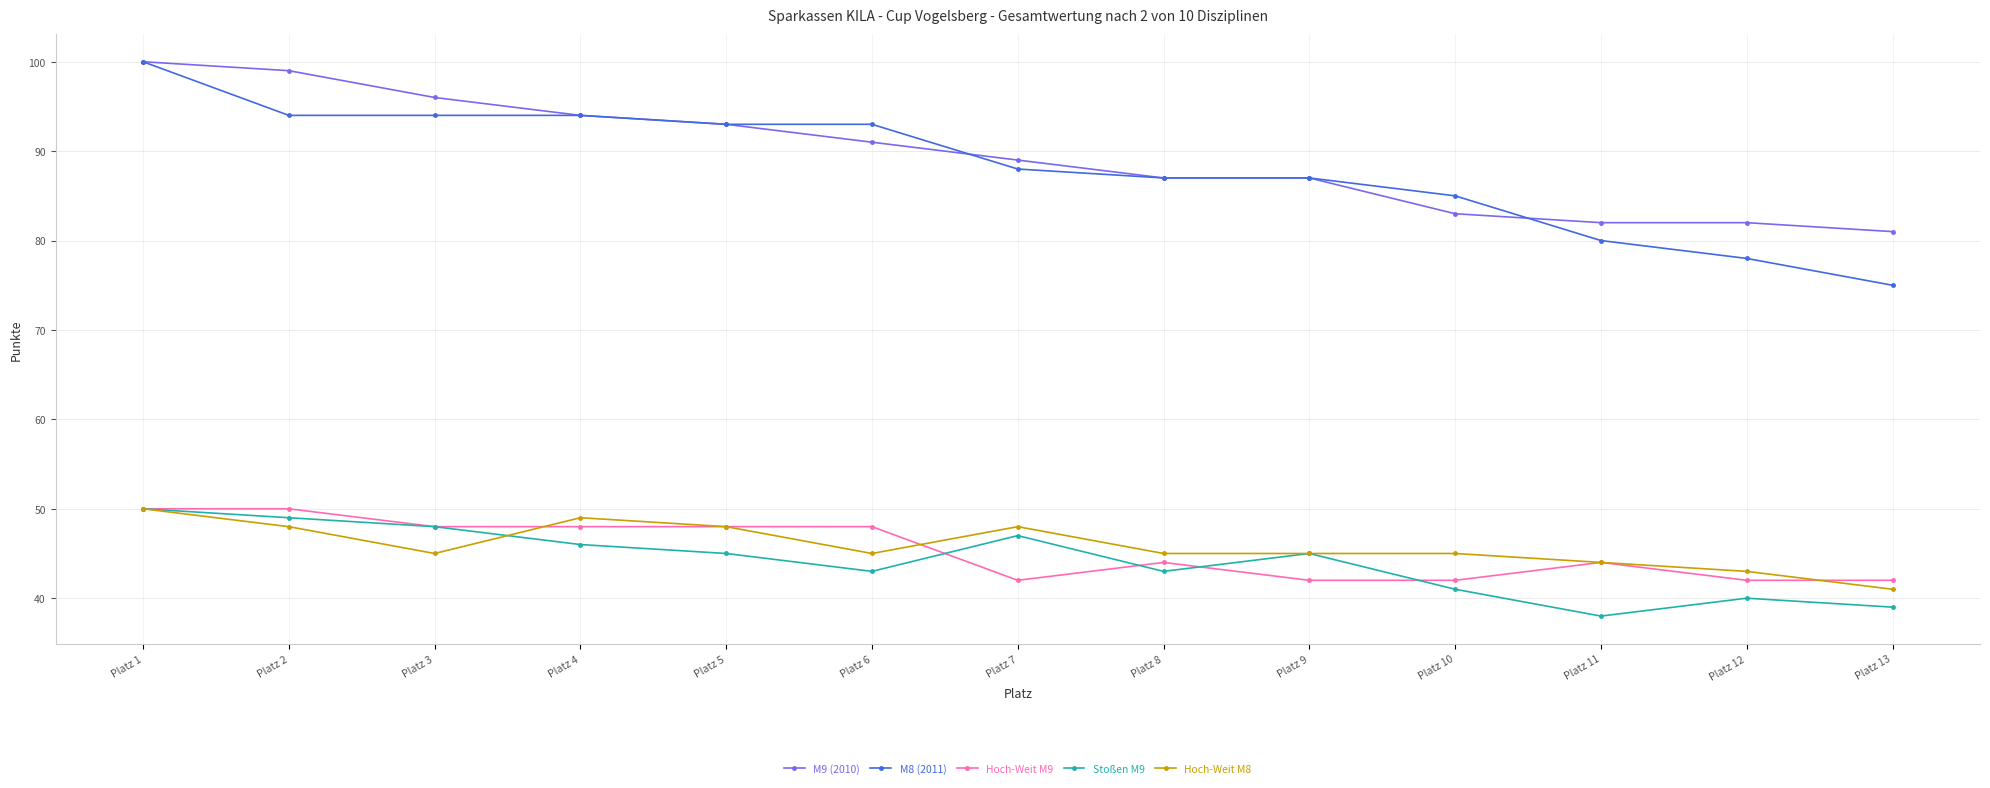

The value of Stoßen M9 at Platz 7 is 83. True or false?

False